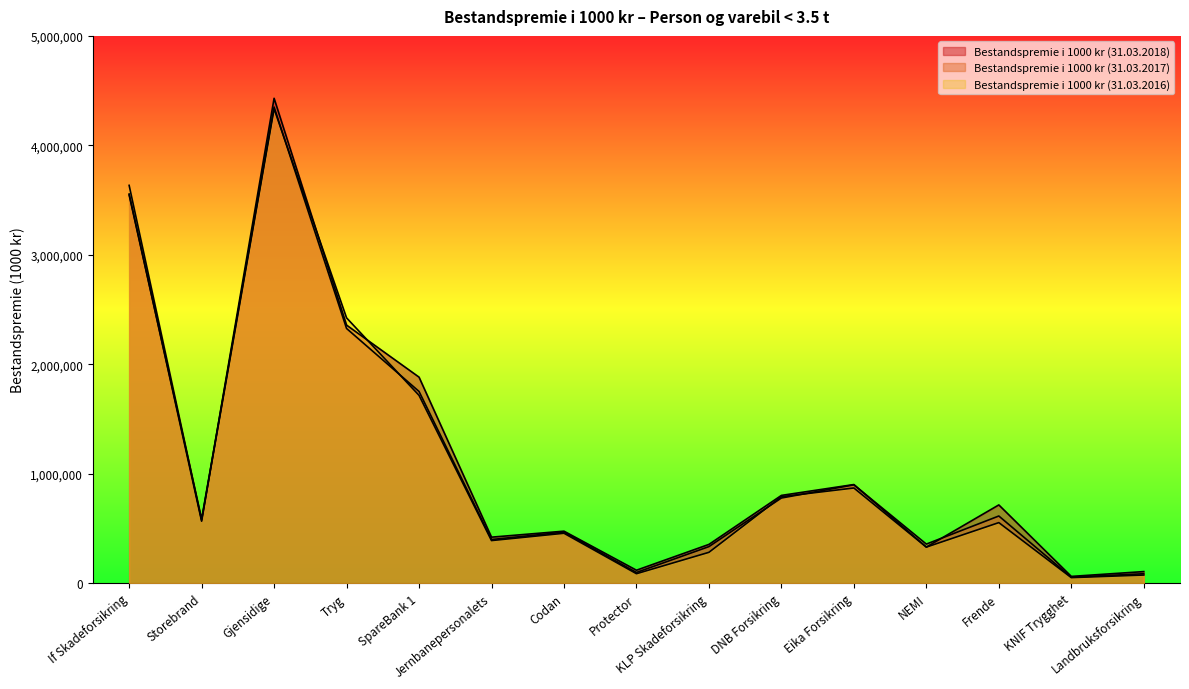

What is the value of the Bestandspremie i 1000 kr (31.03.2017) point at the 10th from the left?

777882